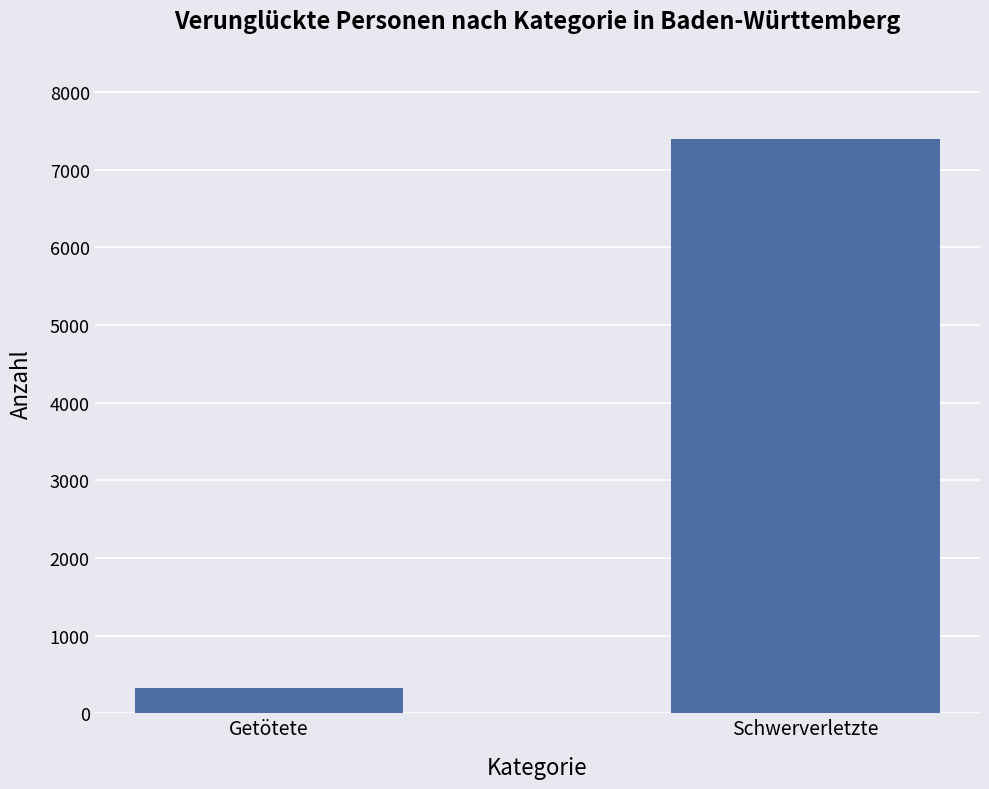

What is the value of the 2nd bar from the left?

7390